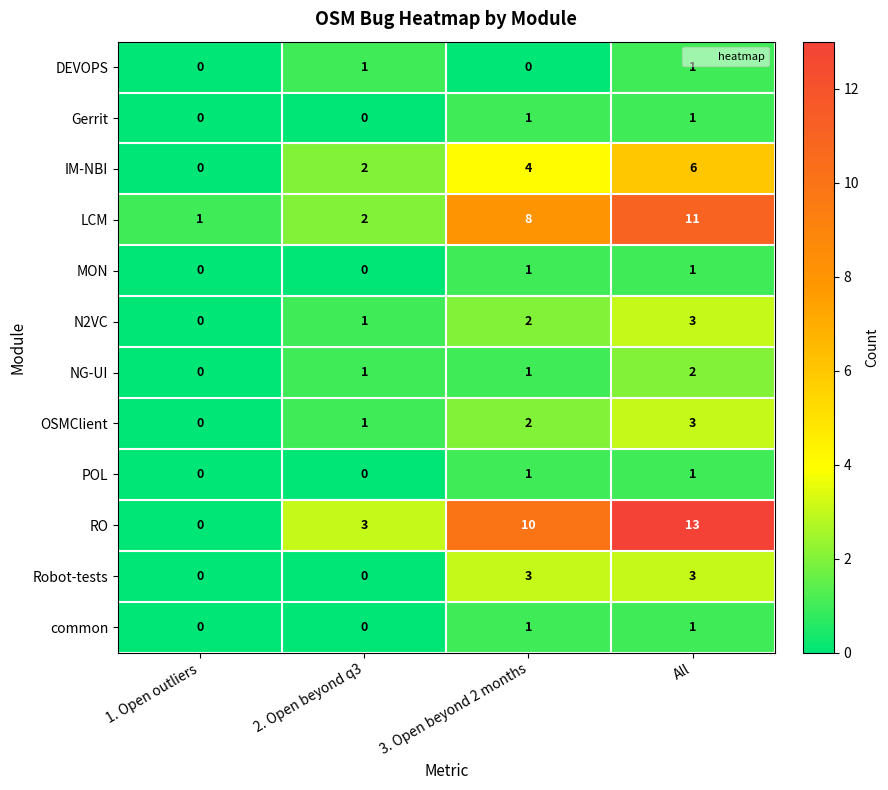

Which category has the highest value in the IM-NBI series?

All